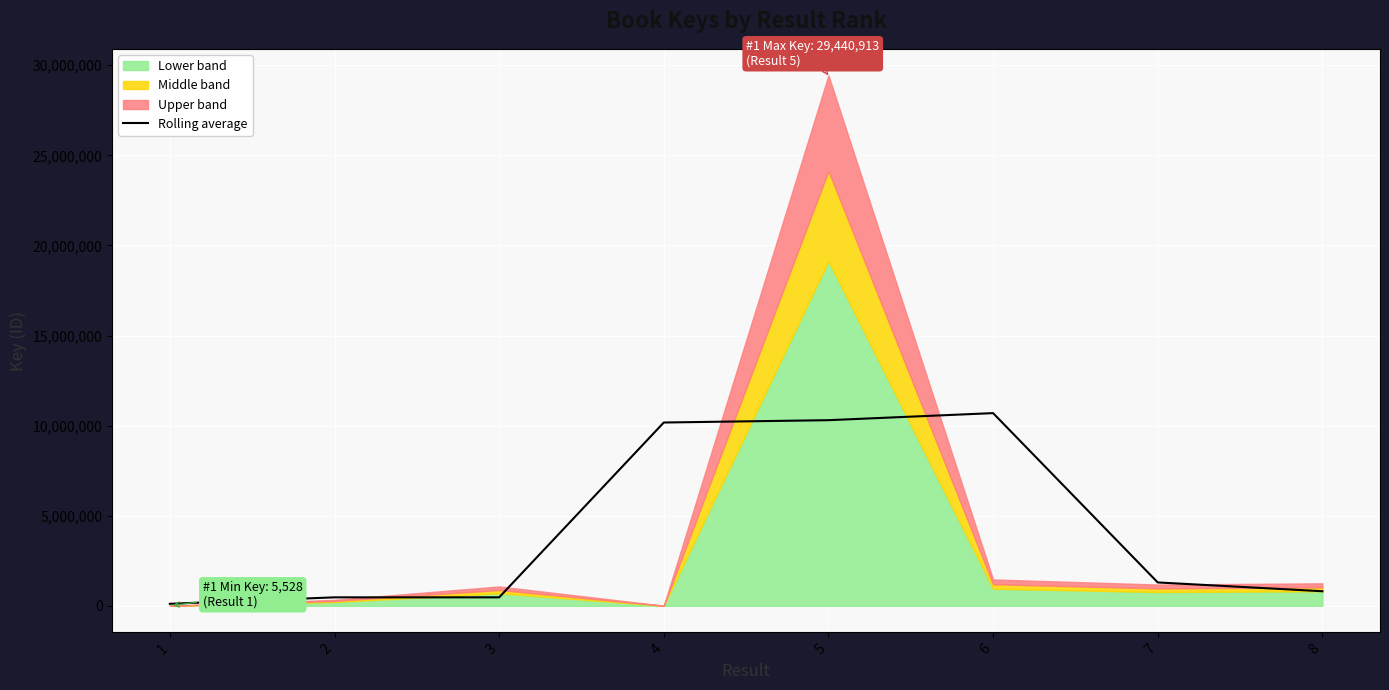

What value does the data have at 5?

10303093.0